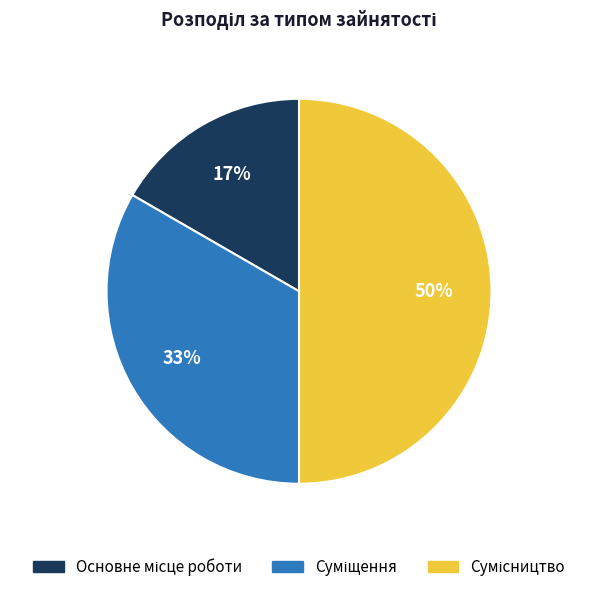

To the nearest percent, what is the difference between the largest and smallest slice percentages?

33%